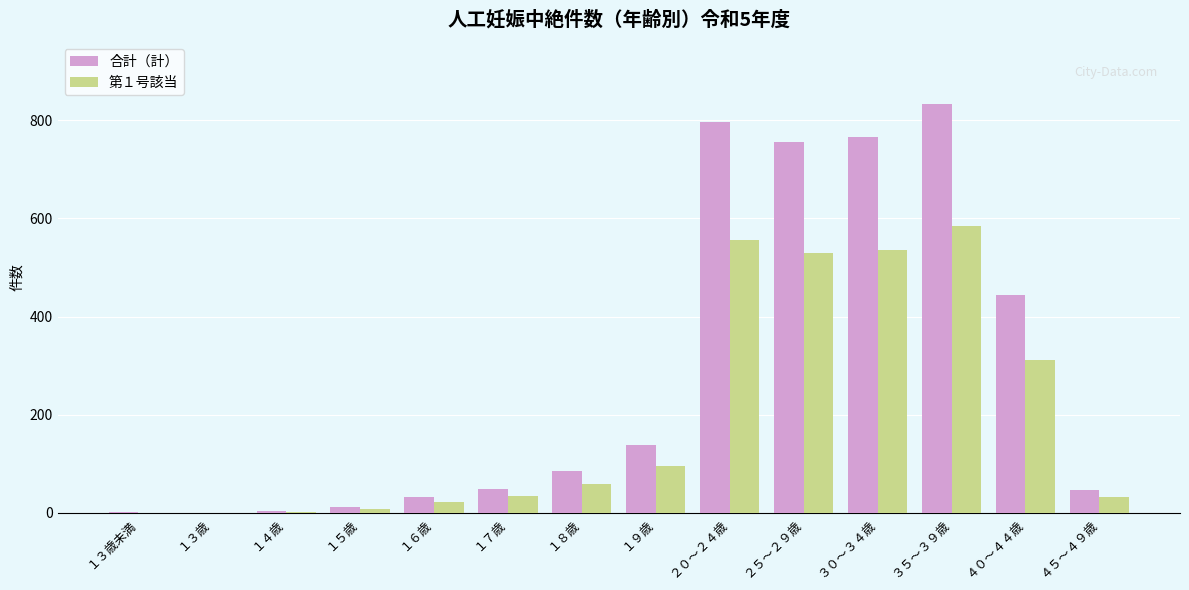

Is it true that 合計（計） equals 444 at ４０～４４歳?

True